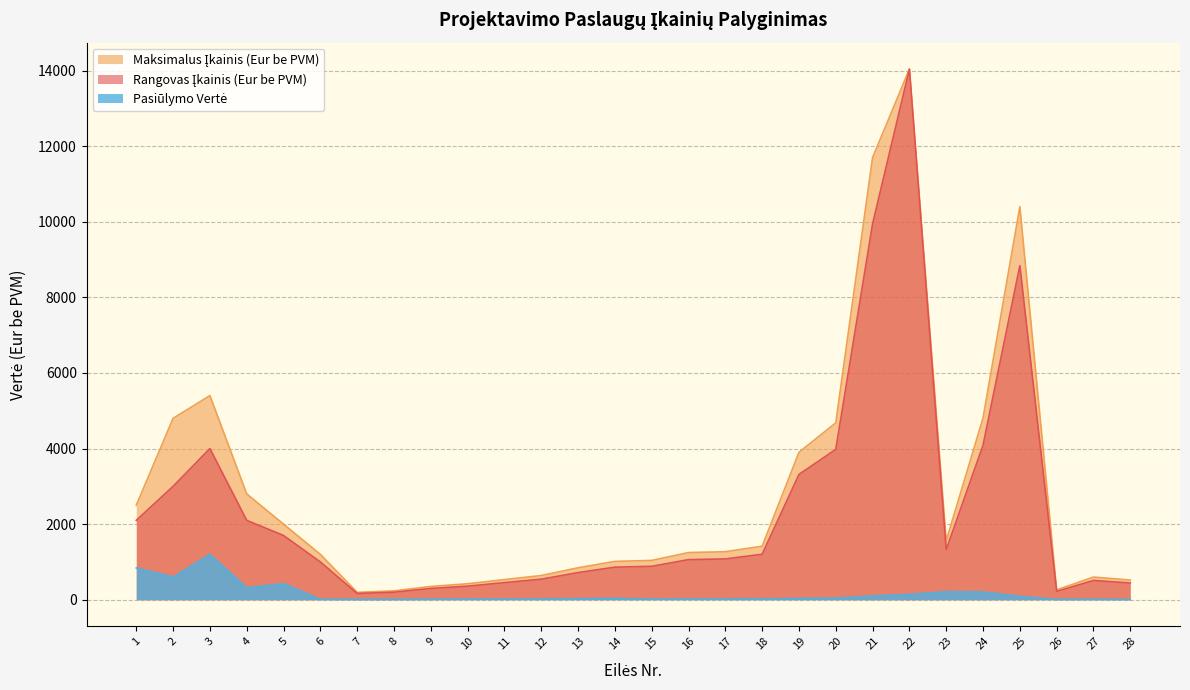

Which series has the largest range (max minus min)?

Rangovas Įkainis (Eur be PVM)